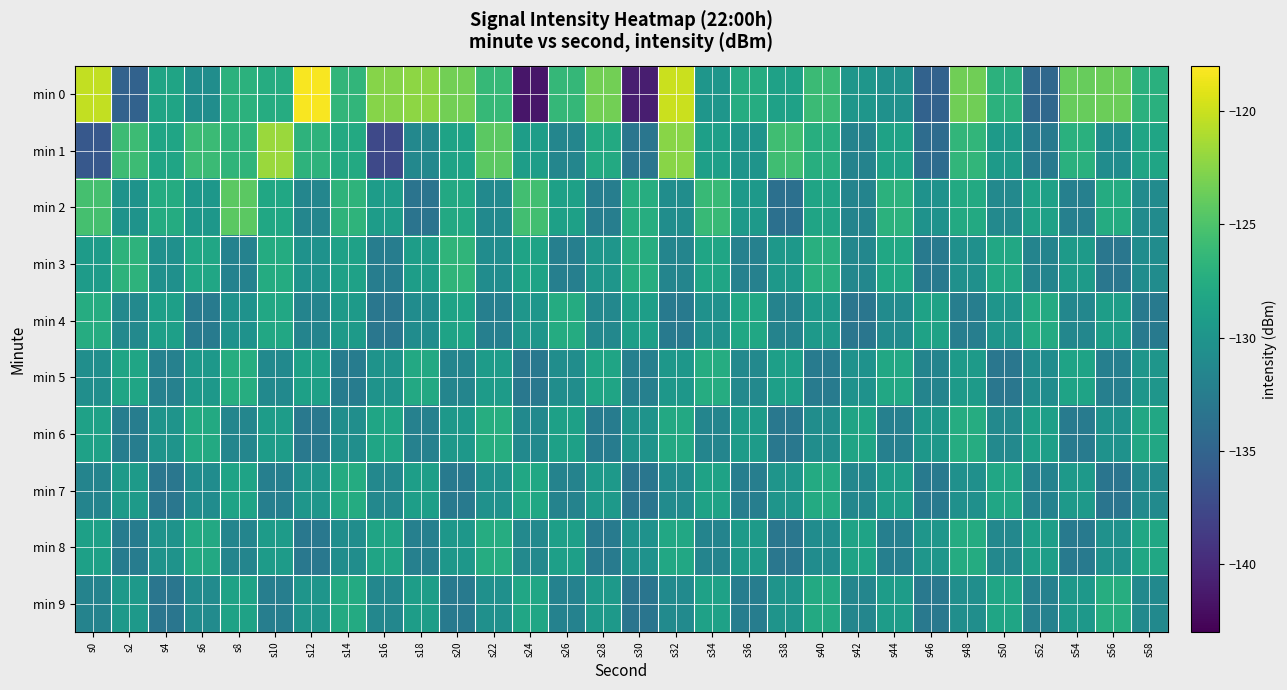

Reading left to right, extract all data points from this chart.

min 0: s0=-120.3	s2=-135.1	s4=-128.4	s6=-130.8	s8=-126.9	s10=-127.5	s12=-118.3	s14=-126.5	s16=-122.5	s18=-122.3	s20=-123.3	s22=-126.2	s24=-141.5	s26=-126.3	s28=-123.3	s30=-140.9	s32=-120.0	s34=-129.9	s36=-127.5	s38=-128.7	s40=-125.9	s42=-129.9	s44=-130.3	s46=-135.1	s48=-123.4	s50=-126.9	s52=-134.5	s54=-123.8	s56=-123.6	s58=-127.1
min 1: s0=-136.1	s2=-125.9	s4=-128.3	s6=-126.0	s8=-126.7	s10=-121.8	s12=-126.8	s14=-127.8	s16=-137.5	s18=-131.3	s20=-128.5	s22=-124.3	s24=-129.1	s26=-131.5	s28=-127.8	s30=-133.2	s32=-122.4	s34=-128.9	s36=-130.1	s38=-125.7	s40=-127.3	s42=-131.8	s44=-128.6	s46=-134.2	s48=-126.5	s50=-129.4	s52=-132.7	s54=-127.1	s56=-130.8	s58=-128.3
min 2: s0=-125.4	s2=-130.2	s4=-127.6	s6=-129.8	s8=-124.3	s10=-128.1	s12=-131.5	s14=-126.7	s16=-129.2	s18=-133.4	s20=-127.9	s22=-131.1	s24=-125.6	s26=-128.8	s28=-132.3	s30=-127.4	s32=-130.7	s34=-126.2	s36=-129.5	s38=-133.8	s40=-128.4	s42=-131.7	s44=-126.9	s46=-130.3	s48=-127.8	s50=-131.2	s52=-128.7	s54=-132.1	s56=-127.6	s58=-130.9
min 3: s0=-129.3	s2=-126.8	s4=-130.5	s6=-128.2	s8=-131.9	s10=-127.6	s12=-130.3	s14=-128.7	s16=-132.4	s18=-129.1	s20=-126.6	s22=-130.8	s24=-128.5	s26=-132.2	s28=-129.9	s30=-127.4	s32=-131.6	s34=-128.3	s36=-132.0	s38=-129.7	s40=-127.2	s42=-131.4	s44=-128.1	s46=-132.8	s48=-130.5	s50=-128.0	s52=-131.7	s54=-129.4	s56=-133.1	s58=-130.8
min 4: s0=-127.5	s2=-131.2	s4=-128.9	s6=-132.6	s8=-130.3	s10=-128.0	s12=-131.7	s14=-129.4	s16=-133.1	s18=-130.8	s20=-128.5	s22=-132.2	s24=-129.9	s26=-127.6	s28=-131.3	s30=-129.0	s32=-132.7	s34=-130.4	s36=-128.1	s38=-131.8	s40=-129.5	s42=-133.2	s44=-130.9	s46=-128.6	s48=-132.3	s50=-130.0	s52=-127.7	s54=-131.4	s56=-129.1	s58=-132.8
min 5: s0=-130.6	s2=-128.3	s4=-132.0	s6=-129.7	s8=-127.4	s10=-131.1	s12=-128.8	s14=-132.5	s16=-130.2	s18=-127.9	s20=-131.6	s22=-129.3	s24=-133.0	s26=-130.7	s28=-128.4	s30=-132.1	s32=-129.8	s34=-127.5	s36=-131.2	s38=-128.9	s40=-132.6	s42=-130.3	s44=-128.0	s46=-131.7	s48=-129.4	s50=-133.1	s52=-130.8	s54=-128.5	s56=-132.2	s58=-129.9
min 6: s0=-128.7	s2=-132.4	s4=-130.1	s6=-127.8	s8=-131.5	s10=-129.2	s12=-132.9	s14=-130.6	s16=-128.3	s18=-132.0	s20=-129.7	s22=-127.4	s24=-131.1	s26=-128.8	s28=-132.5	s30=-130.2	s32=-127.9	s34=-131.6	s36=-129.3	s38=-133.0	s40=-130.7	s42=-128.4	s44=-132.1	s46=-129.8	s48=-127.5	s50=-131.2	s52=-128.9	s54=-132.6	s56=-130.3	s58=-128.0
min 7: s0=-131.7	s2=-129.4	s4=-133.1	s6=-130.8	s8=-128.5	s10=-132.2	s12=-129.9	s14=-127.6	s16=-131.3	s18=-129.0	s20=-132.7	s22=-130.4	s24=-128.1	s26=-131.8	s28=-129.5	s30=-133.2	s32=-130.9	s34=-128.6	s36=-132.3	s38=-130.0	s40=-127.7	s42=-131.4	s44=-129.1	s46=-132.8	s48=-130.5	s50=-128.2	s52=-131.9	s54=-129.6	s56=-133.3	s58=-131.0
min 8: s0=-128.8	s2=-132.5	s4=-130.2	s6=-127.9	s8=-131.6	s10=-129.3	s12=-133.0	s14=-130.7	s16=-128.4	s18=-132.1	s20=-129.8	s22=-127.5	s24=-131.2	s26=-128.9	s28=-132.6	s30=-130.3	s32=-128.0	s34=-131.7	s36=-129.4	s38=-133.1	s40=-130.8	s42=-128.5	s44=-132.2	s46=-129.9	s48=-127.6	s50=-131.3	s52=-129.0	s54=-132.7	s56=-130.4	s58=-128.1
min 9: s0=-131.8	s2=-129.5	s4=-133.2	s6=-130.9	s8=-128.6	s10=-132.3	s12=-130.0	s14=-127.7	s16=-131.4	s18=-129.1	s20=-132.8	s22=-130.5	s24=-128.2	s26=-131.9	s28=-129.6	s30=-133.3	s32=-131.0	s34=-128.7	s36=-132.4	s38=-130.1	s40=-127.8	s42=-131.5	s44=-129.2	s46=-132.9	s48=-130.6	s50=-128.3	s52=-132.0	s54=-129.7	s56=-127.4	s58=-131.1